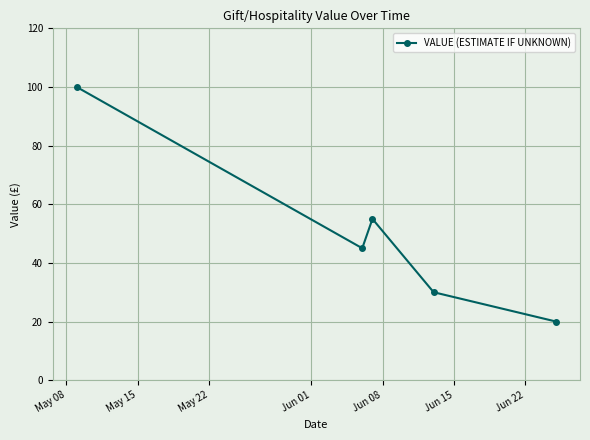

Reading right to left, transcribe all the data shown in this chart.

20	30	55	45	100